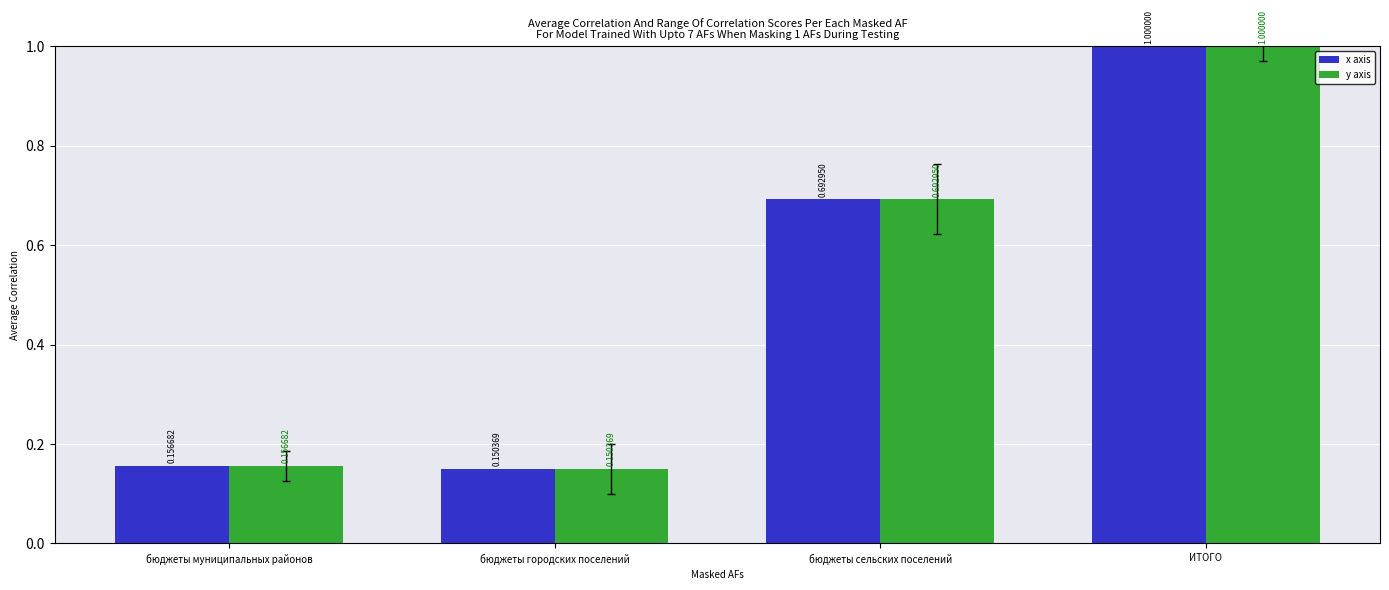

Rank the categories by y axis value from highest to lowest.

ИТОГО, бюджеты сельских поселений, бюджеты муниципальных районов, бюджеты городских поселений